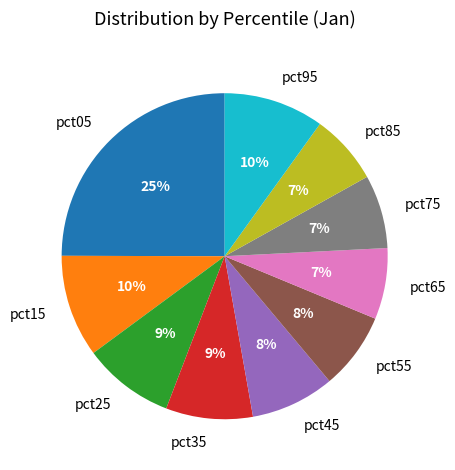

Count the number of slices in the pie.

10